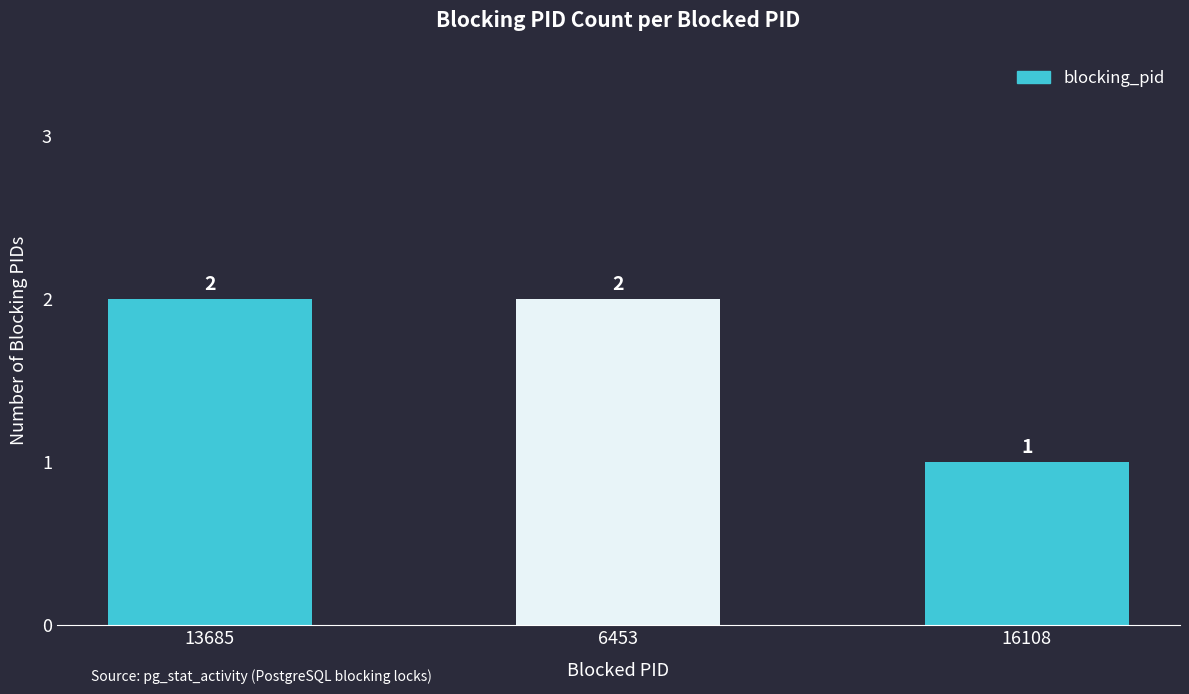

What is the sum of the values at 16108 and 6453?

3